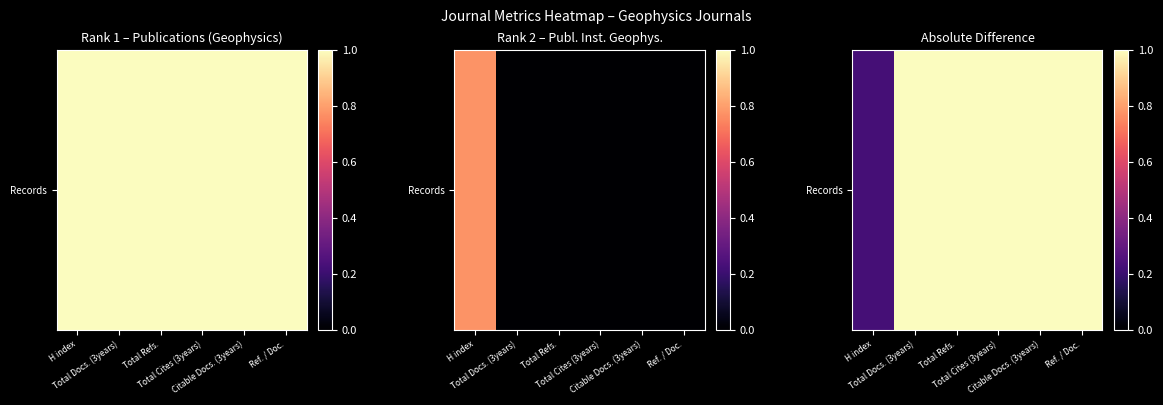

Reading left to right, list all the values displayed in this chart.

H index=0.2	Total Docs. (3years)=1.0	Total Refs.=1.0	Total Cites (3years)=1.0	Citable Docs. (3years)=1.0	Ref. / Doc.=1.0